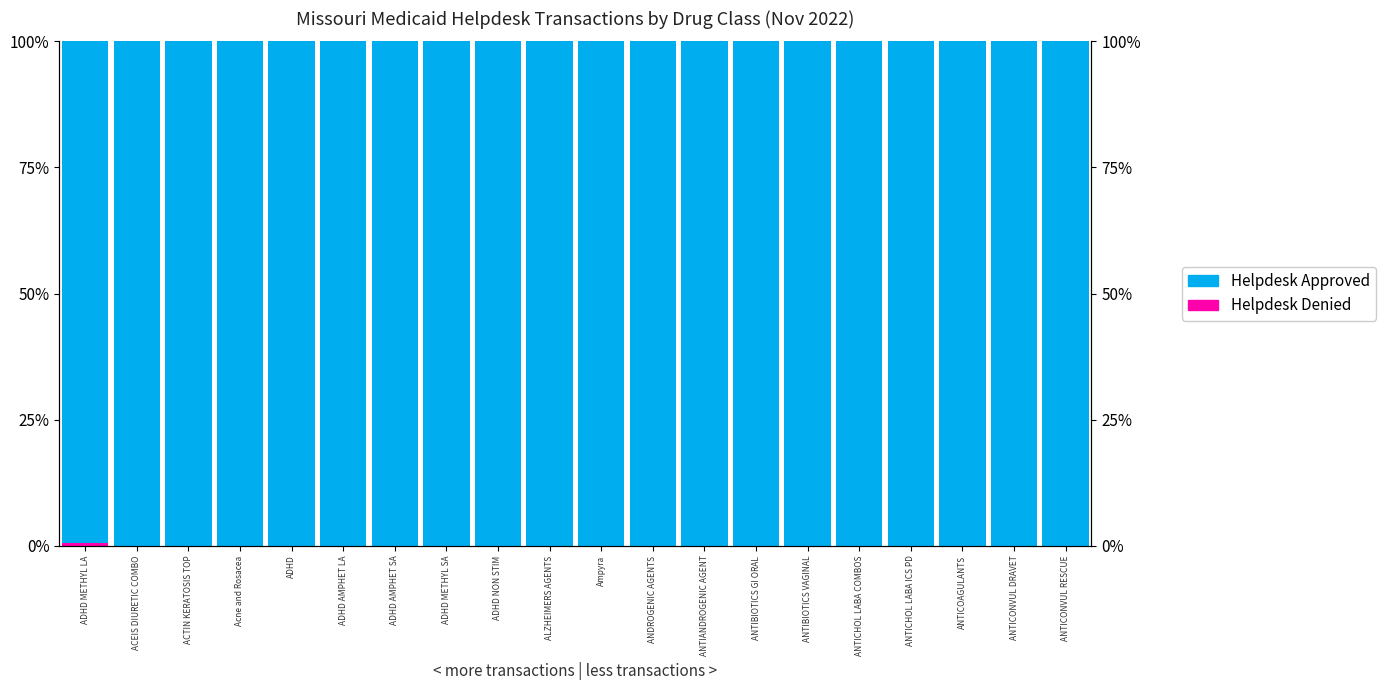

Is it true that Helpdesk Approved equals 160.9 at ADHD AMPHET SA?

False